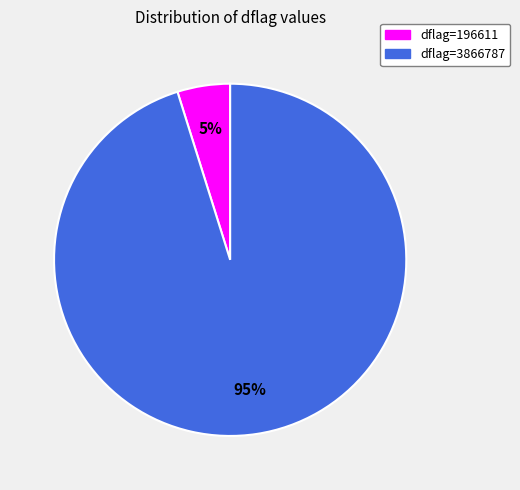

True or false: dflag=196611 accounts for 5% of the total.

True